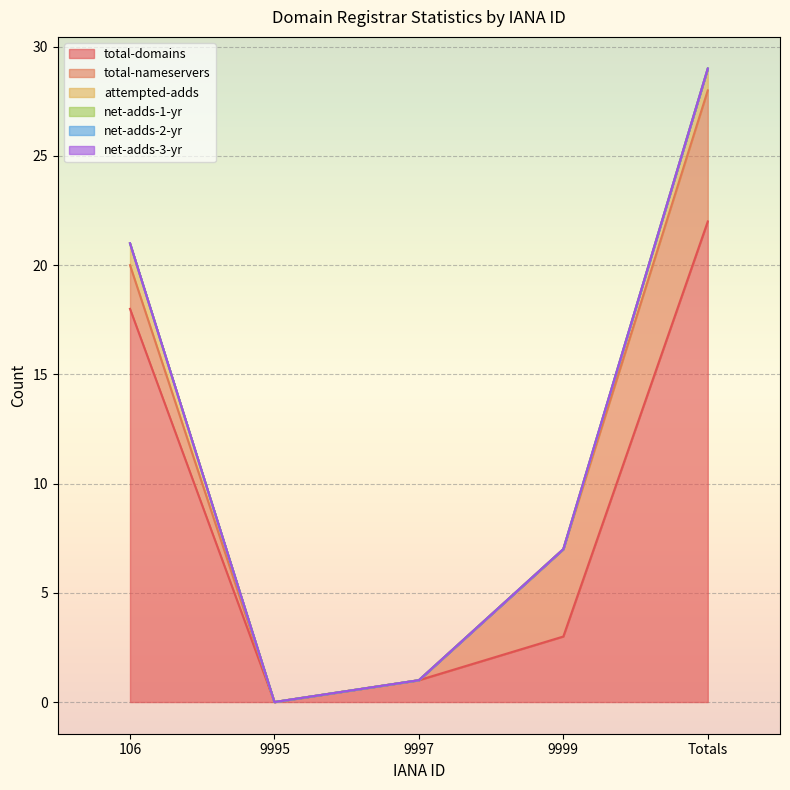

At how many categories does at least one series exceed 21?

1